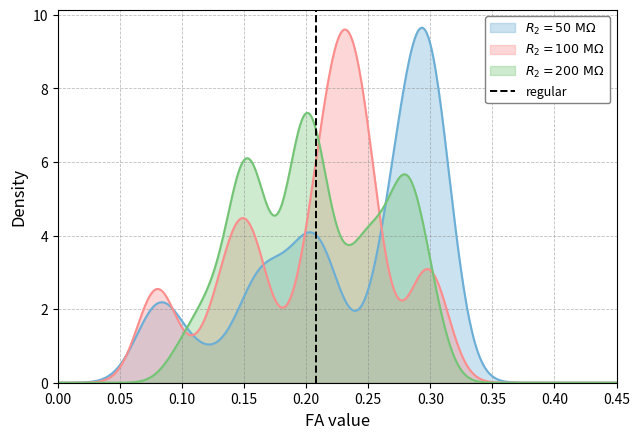

How many positive values are there?

1